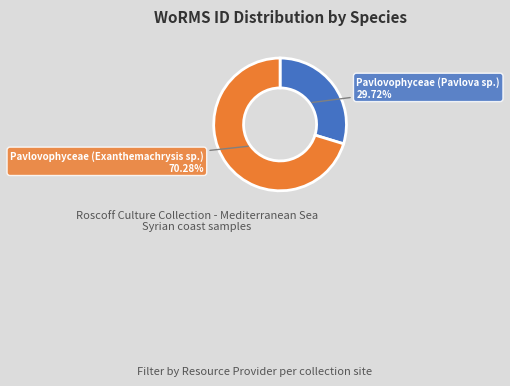

Is there a majority slice in this chart?

Yes